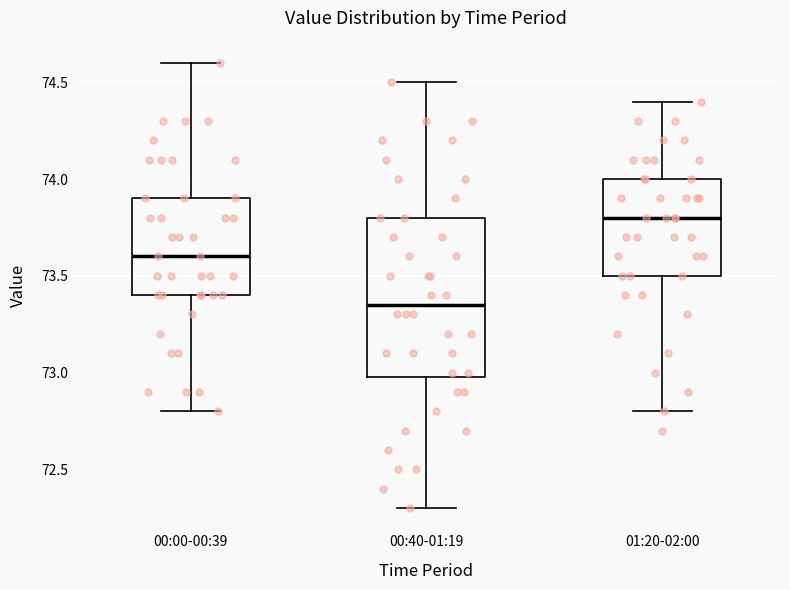

Reading left to right, transcribe this box plot: for each box, give where its median line is, the range the box spans, and where its two whiskers end, as read against the y-axis. The values are not printed on the chart, so give them approximately, as read against the axis.

00:00-00:39: median 73.60, box 73.40 to 73.90, whiskers 72.80 to 74.60
00:40-01:19: median 73.35, box 73.00 to 73.80, whiskers 72.30 to 74.50
01:20-02:00: median 73.80, box 73.50 to 74.00, whiskers 72.80 to 74.40